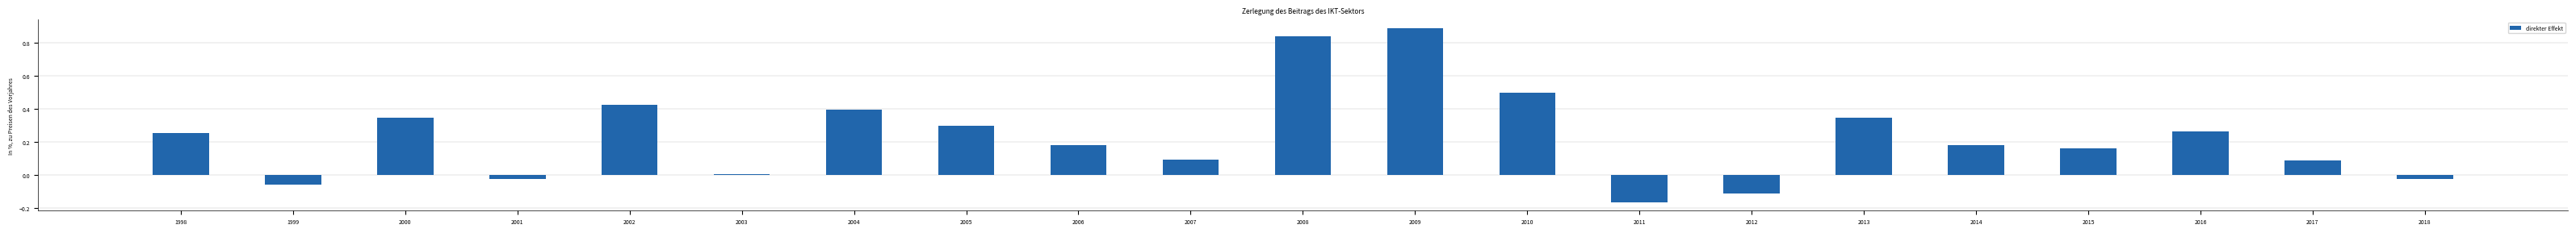

Where is the data nearest to the value 0?

2003